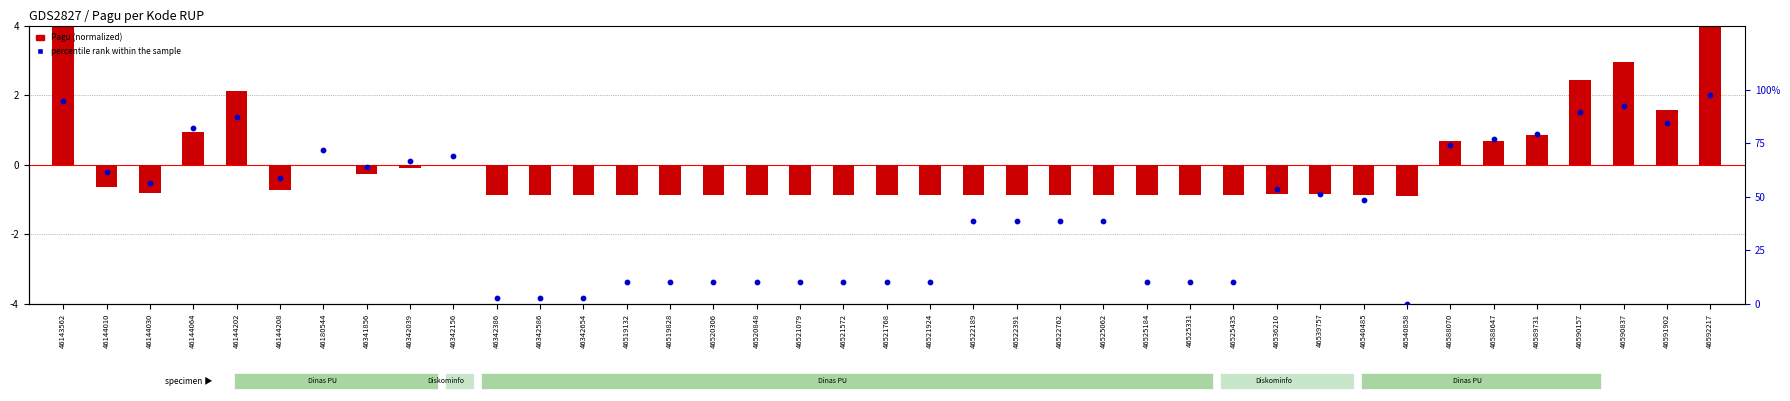

At which category is the sum across all series the highest?

46592217